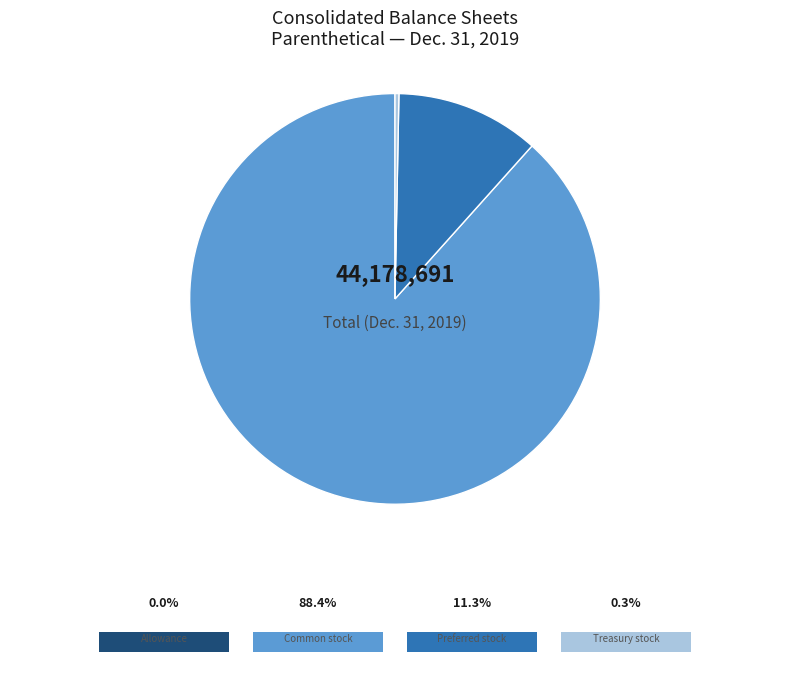

Is there any slice that represents more than half of the pie?

Yes